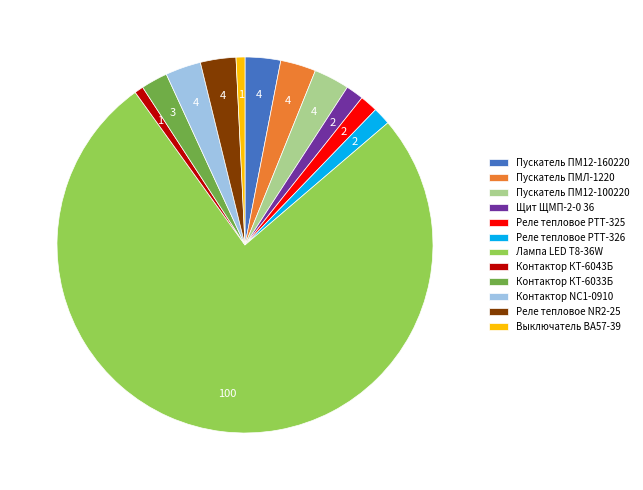

Count the number of slices in the pie.

12